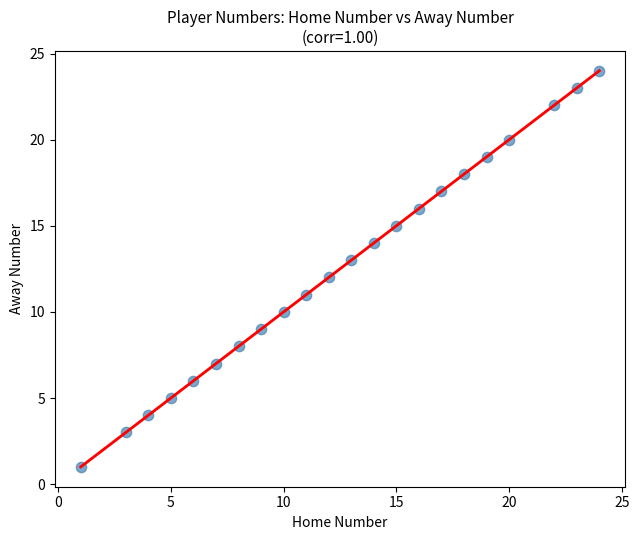

What is the range of Y values (max minus min)?

23